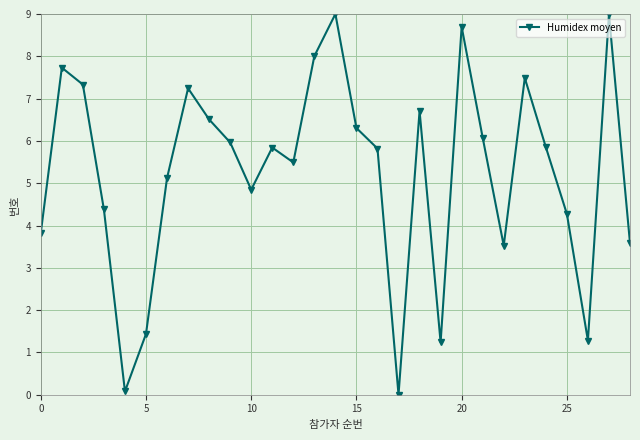

What is the sum of all values?

152.6